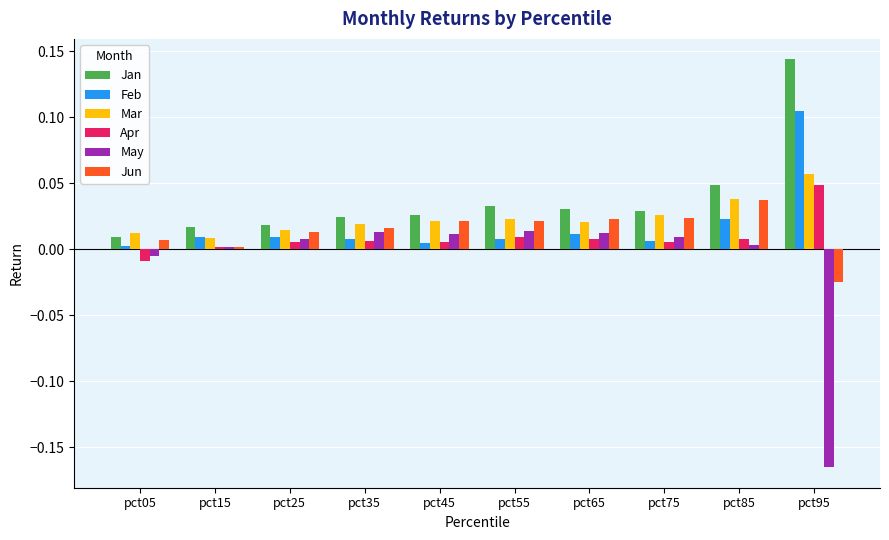

At how many categories does at least one series exceed 0?

10